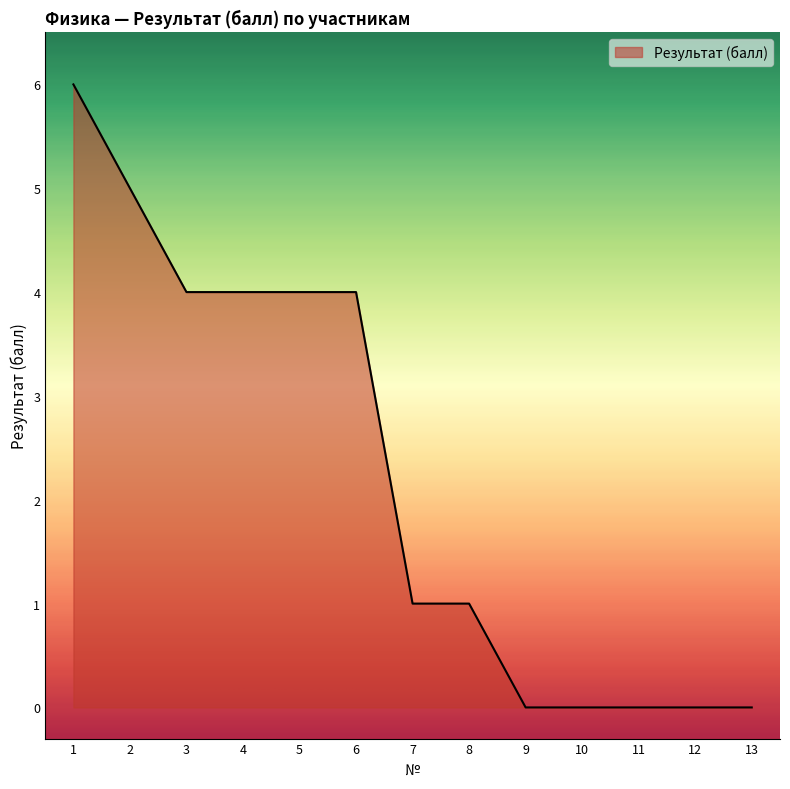

Count the values in the range 0 to 4.

11